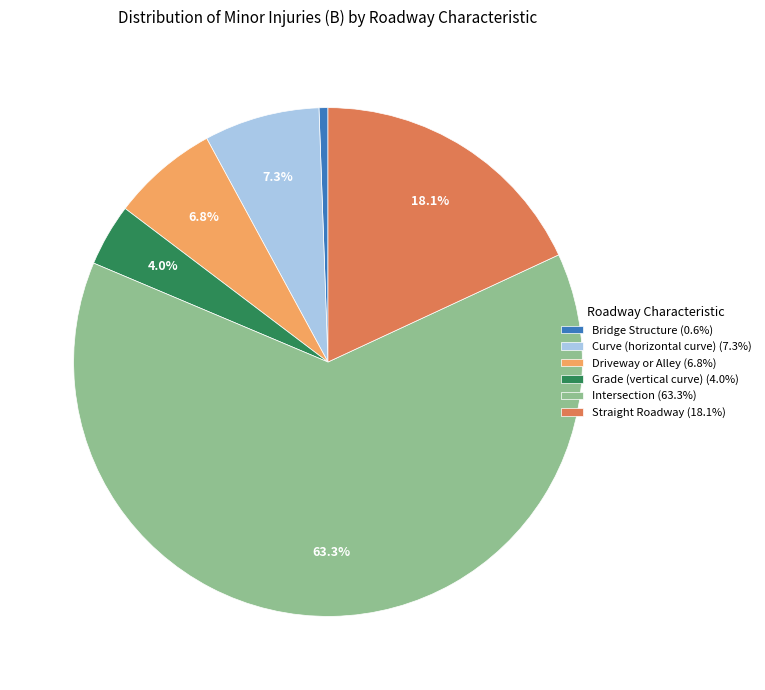

Is there any slice that represents more than half of the pie?

Yes